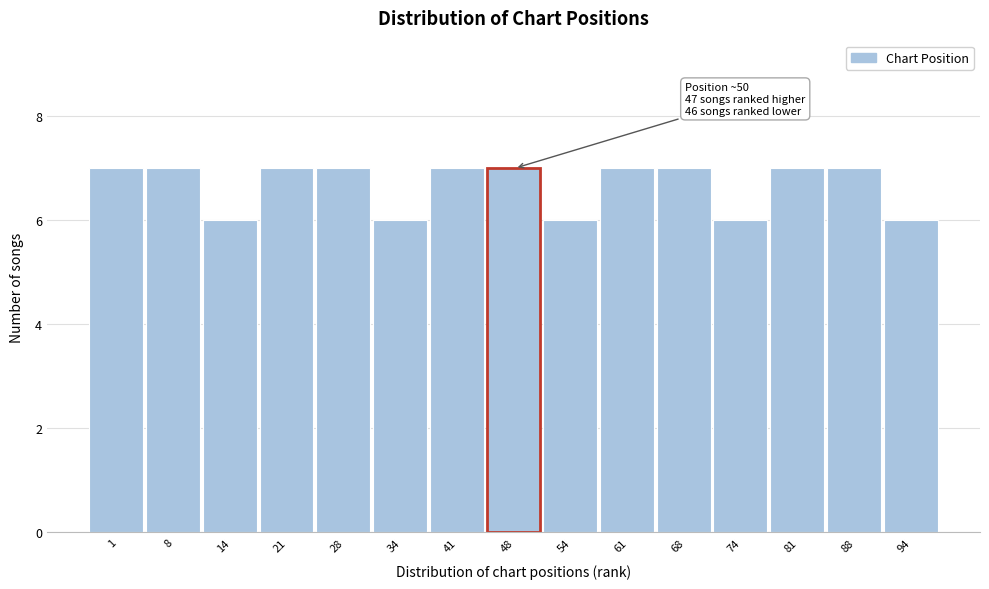

Reading left to right, what are all the values shown in this chart?

7	7	6	7	7	6	7	7	6	7	7	6	7	7	6